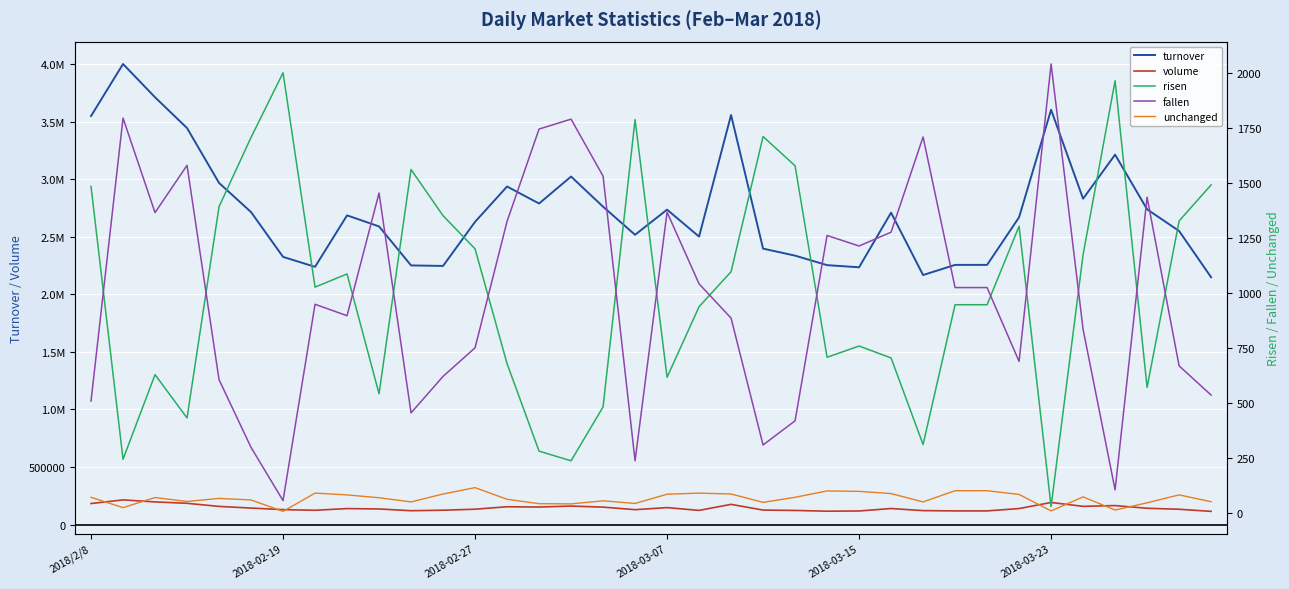

What is the minimum value shown in the chart?

7